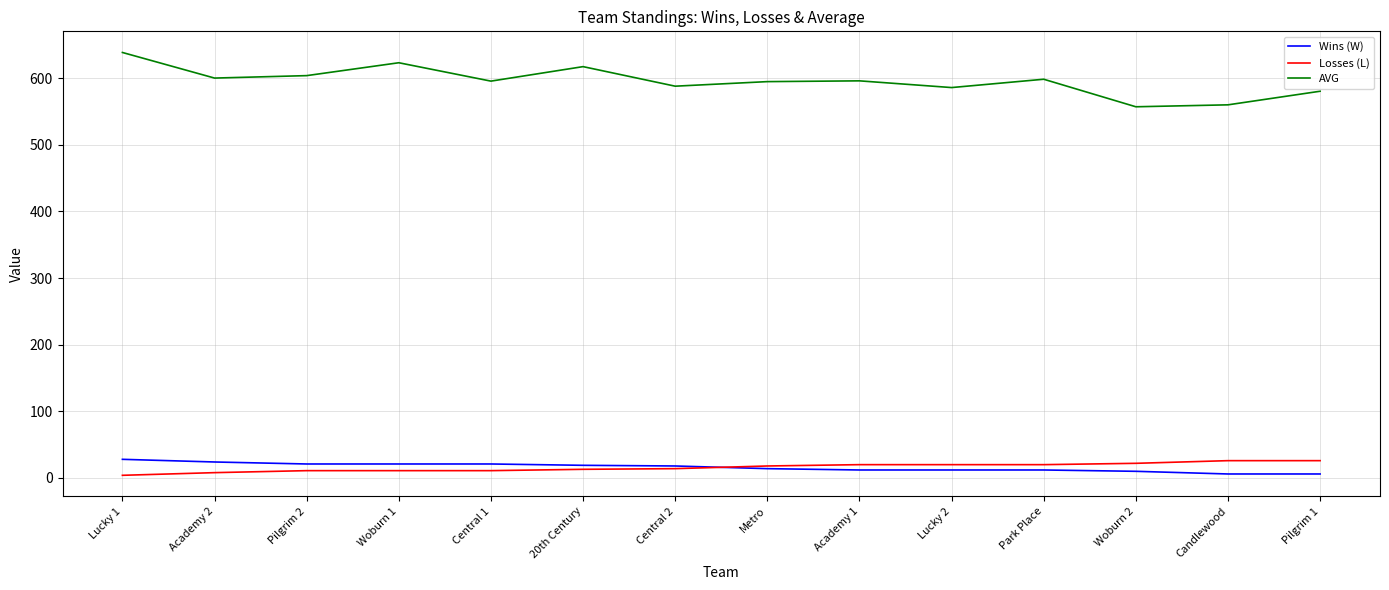

Between 20th Century and Metro, which series saw the biggest shift?

AVG